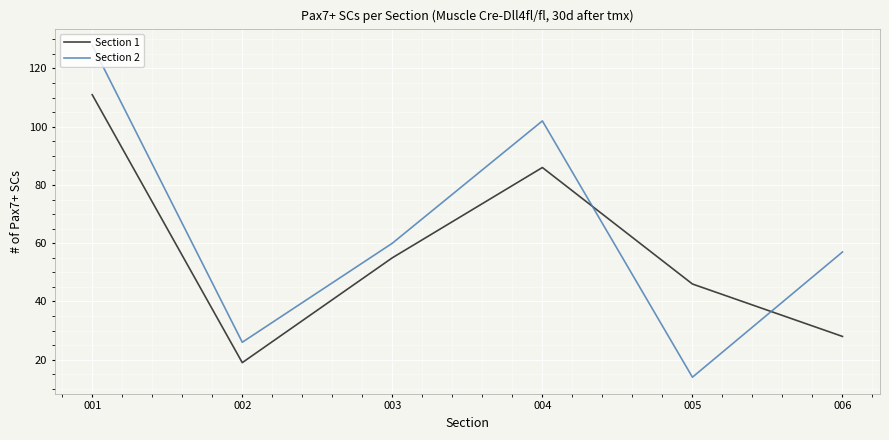

What is the highest value of the Section 2 series?

128